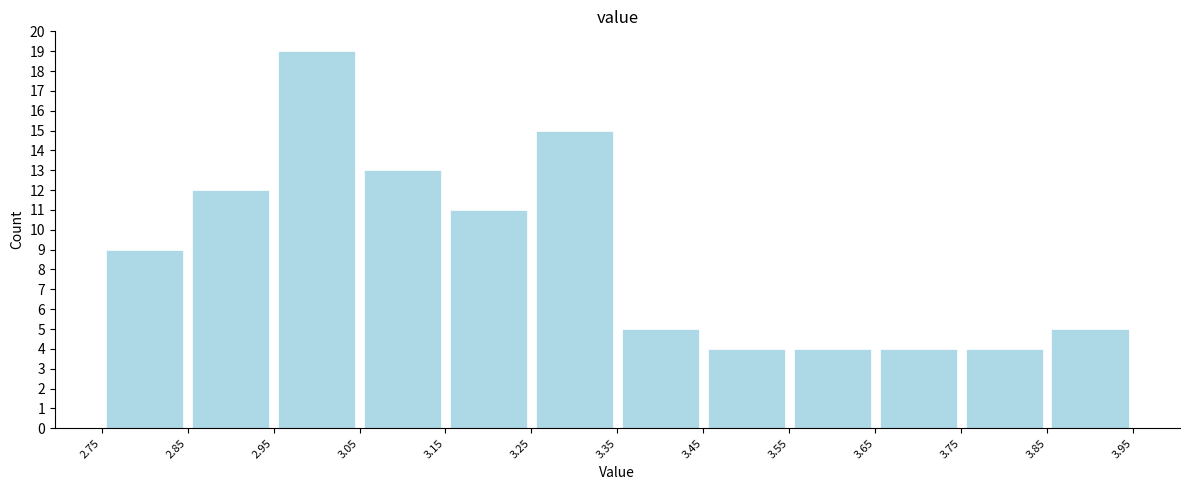

How tall is the bar that spans 3.55 to 3.65 on the x-axis? The values are not printed on the chart, so give them approximately, as read against the axis.

4